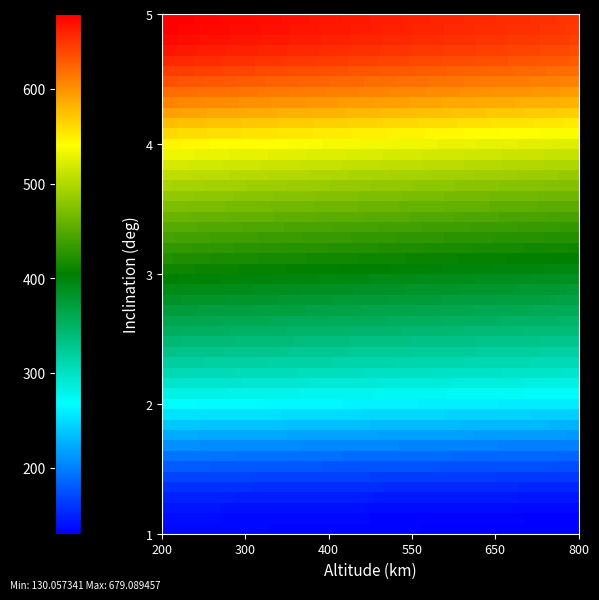

List the series in order of their peak value, lowest first.

1, 2, 3, 4, 5